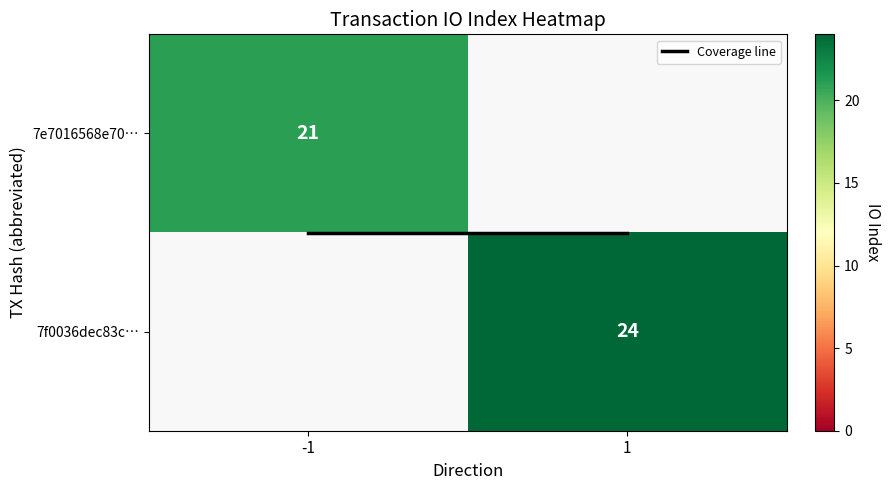

At how many categories does at least one series exceed 21?

1